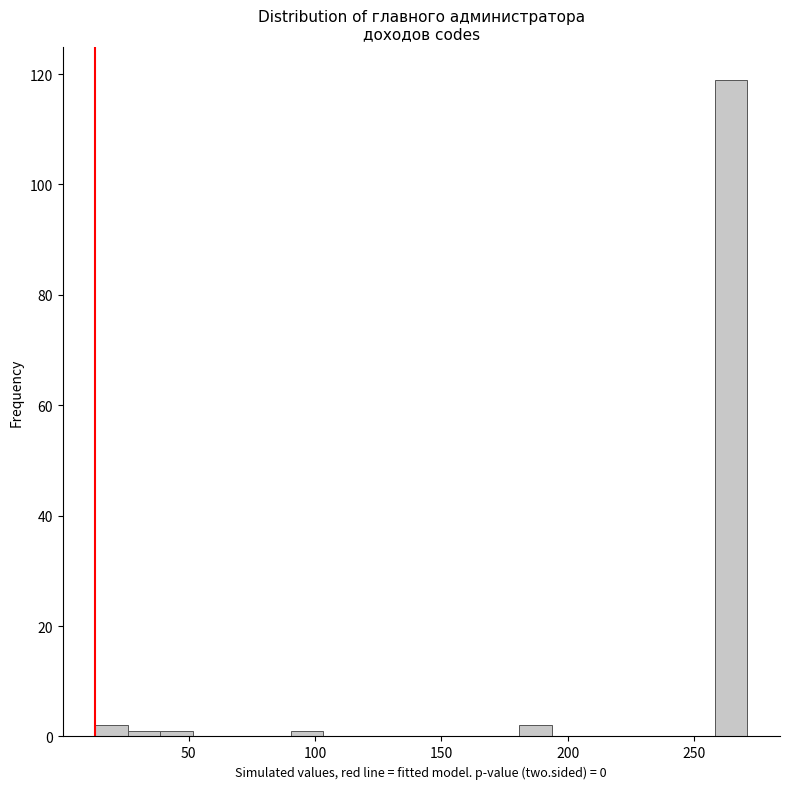

Around what value on the x-axis is the tallest bar? Give the approximate position of its centre, as read against the axis.

265